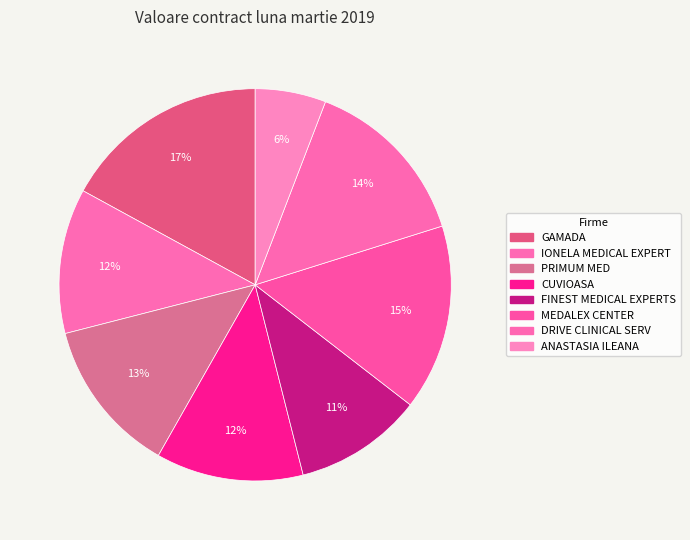

Between FINEST MEDICAL EXPERTS and GAMADA, which is larger?

GAMADA